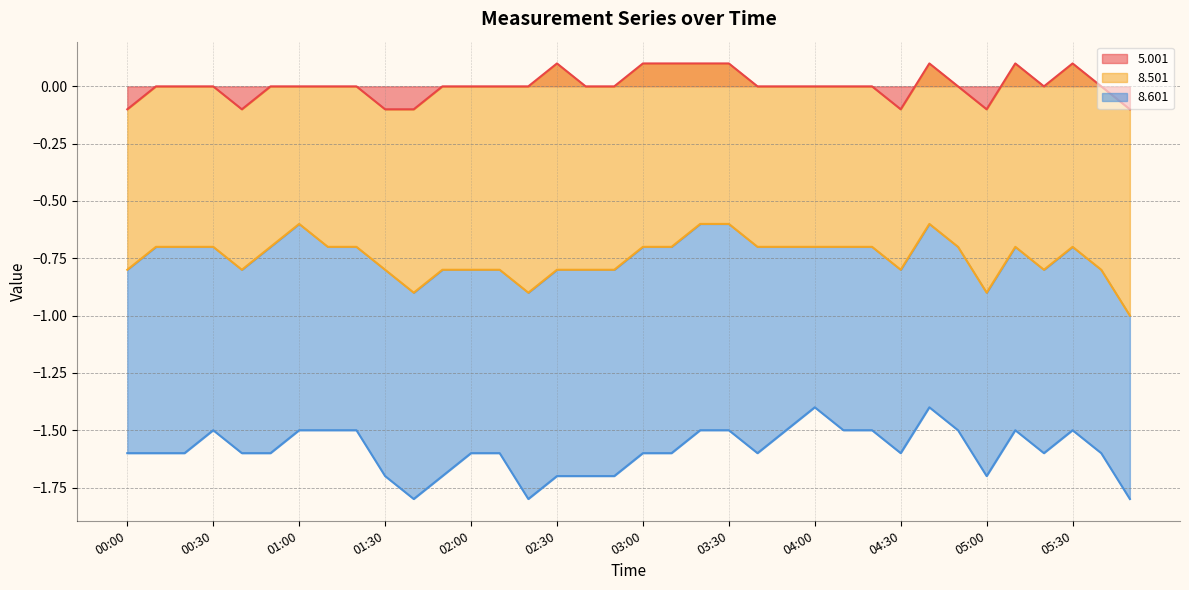

Reading left to right, what are all the values shown in this chart?

5.001: -0.1	-0.0	-0.0	-0.0	-0.1	-0.0	-0.0	-0.0	-0.0	-0.1	-0.1	0.0	0.0	0.0	-0.0	0.1	0.0	0.0	0.1	0.1	0.1	0.1	0.0	-0.0	0.0	-0.0	-0.0	-0.1	0.1	0.0	-0.1	0.1	0.0	0.1	-0.0	-0.1
8.501: -0.7	-0.7	-0.7	-0.7	-0.7	-0.7	-0.6	-0.7	-0.7	-0.7	-0.8	-0.8	-0.8	-0.8	-0.9	-0.9	-0.8	-0.8	-0.8	-0.8	-0.7	-0.7	-0.7	-0.7	-0.7	-0.7	-0.7	-0.7	-0.7	-0.7	-0.8	-0.8	-0.8	-0.8	-0.8	-0.9
8.601: -0.8	-0.9	-0.9	-0.8	-0.8	-0.9	-0.9	-0.8	-0.8	-0.9	-0.9	-0.9	-0.8	-0.8	-0.9	-0.9	-0.9	-0.9	-0.9	-0.9	-0.9	-0.9	-0.9	-0.8	-0.7	-0.8	-0.8	-0.8	-0.8	-0.8	-0.8	-0.8	-0.8	-0.8	-0.8	-0.8